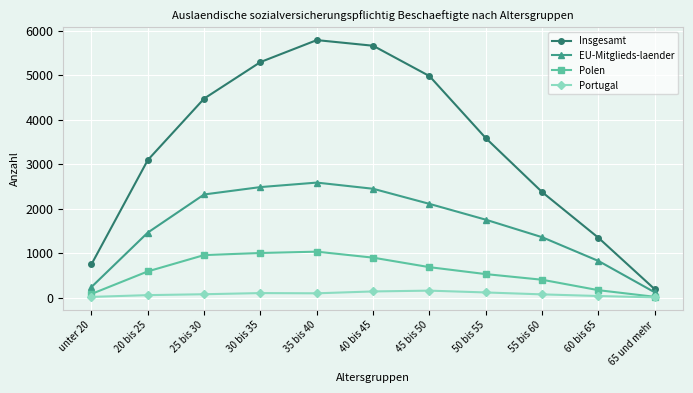

At 50 bis 55, list the series in order from largest to smallest.

Insgesamt, EU-Mitglieds-laender, Polen, Portugal